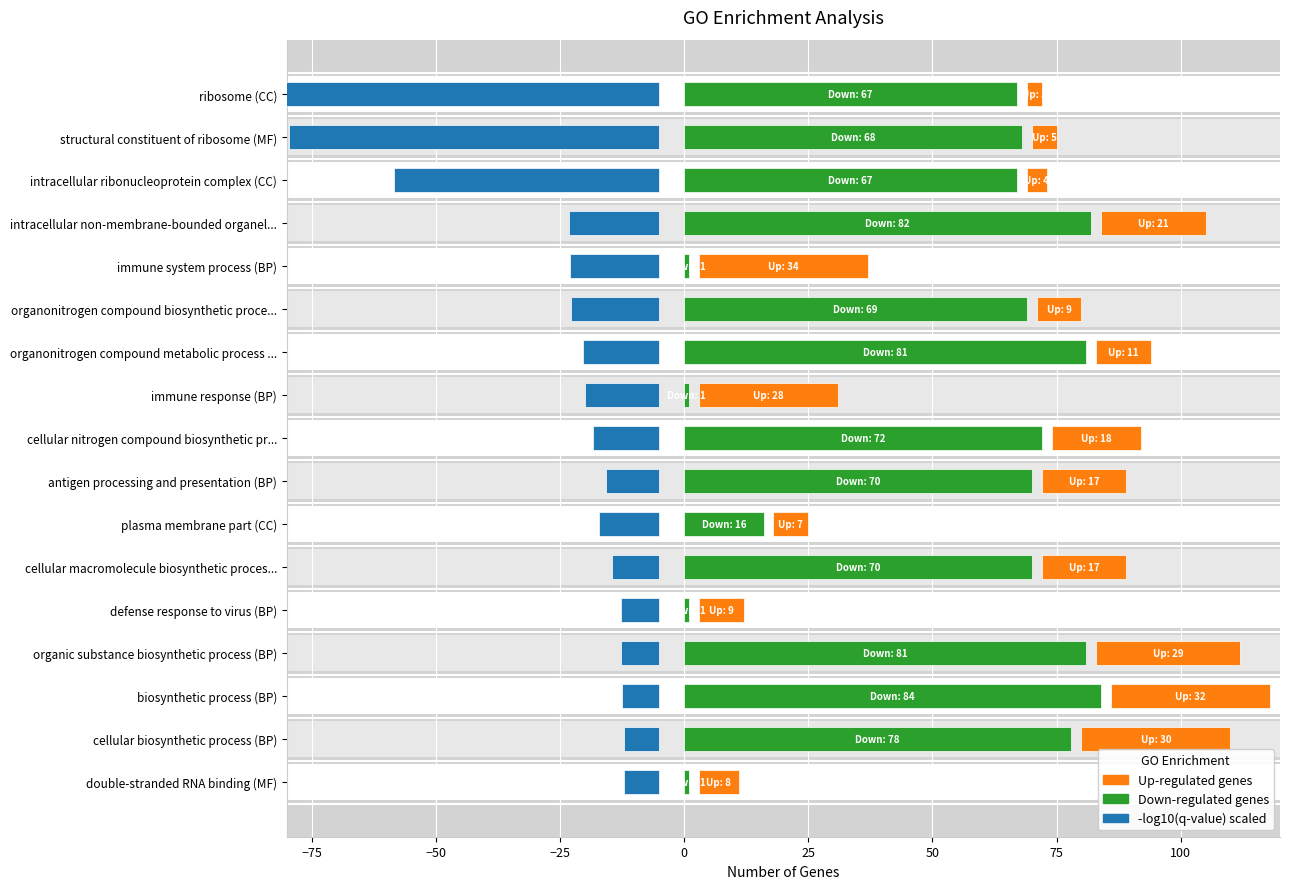

The Up series shows 29.0 at organic substance biosynthetic process (BP). True or false?

True